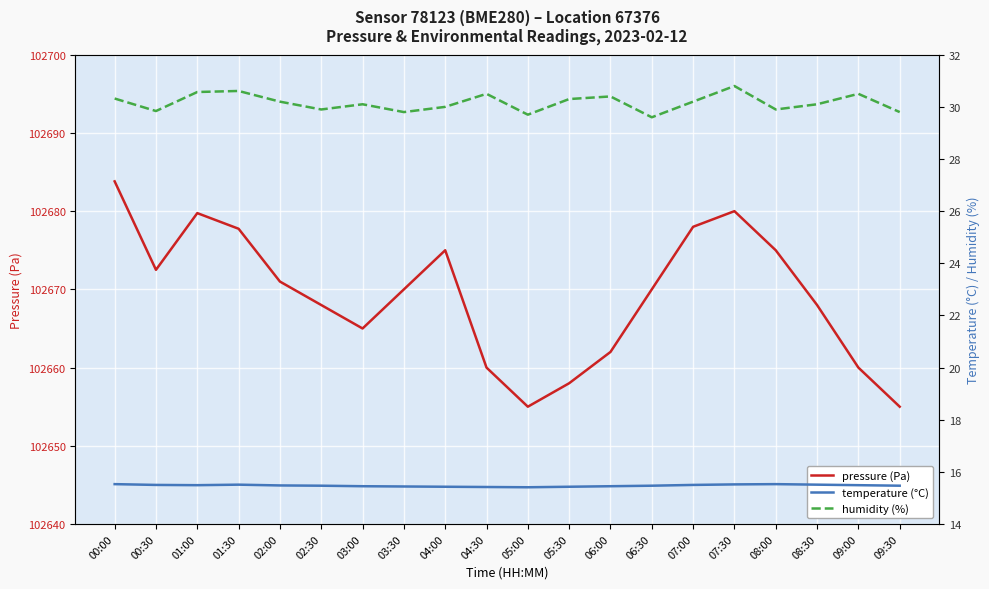

True or false: pressure (Pa) has more than 1 points higher than both neighbors.

True